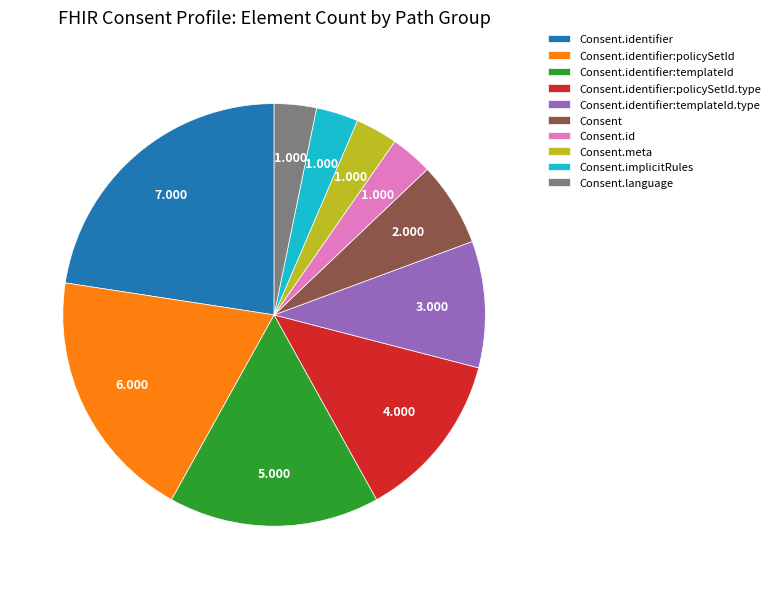

Which has a higher value, Consent or Consent.identifier:policySetId.type?

Consent.identifier:policySetId.type